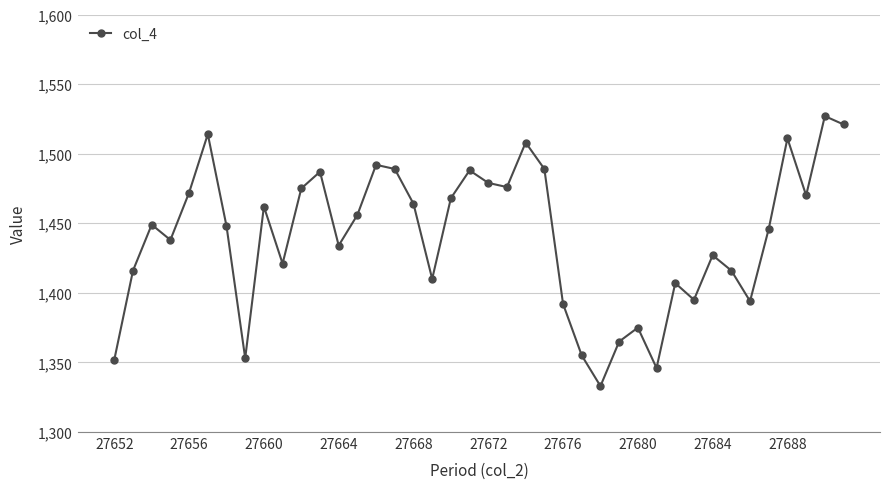

What is the sum of all values?

57620